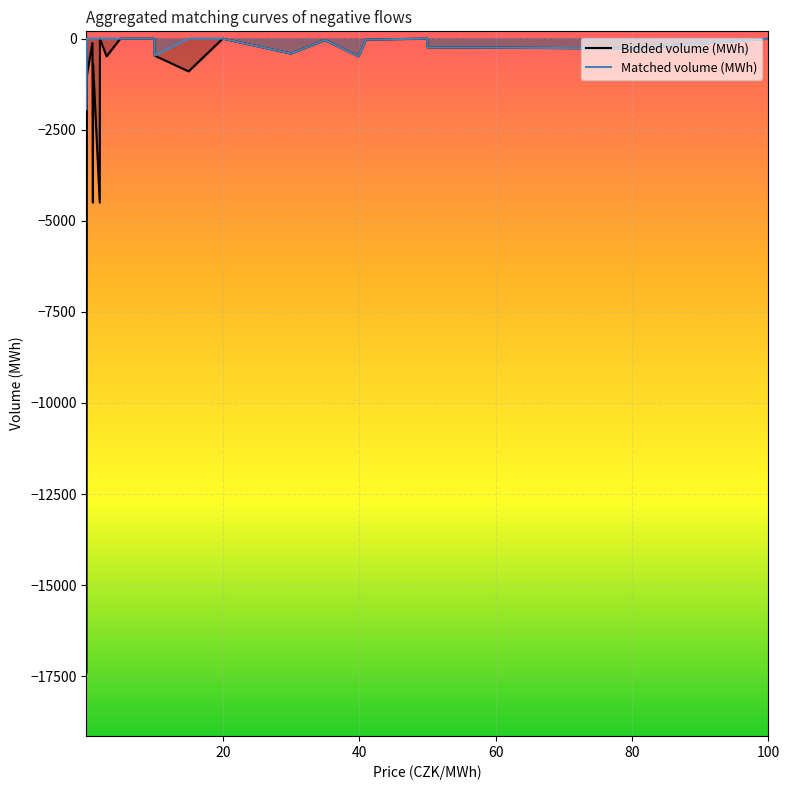

The value of Bidded volume (MWh) at 81.01 is -138.2. True or false?

False